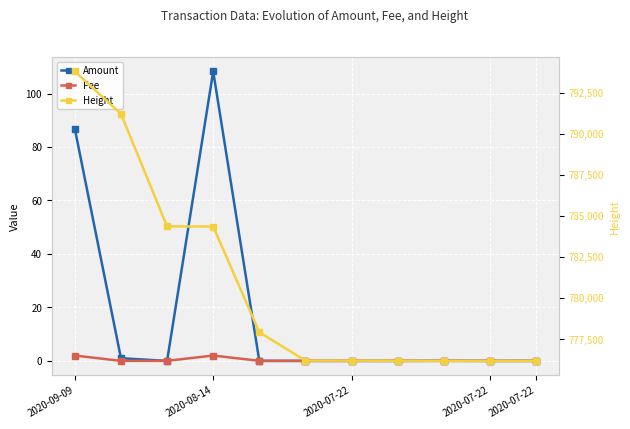

Is the value of Height at 8 greater than the value of Fee at 2020-07-22?

Yes